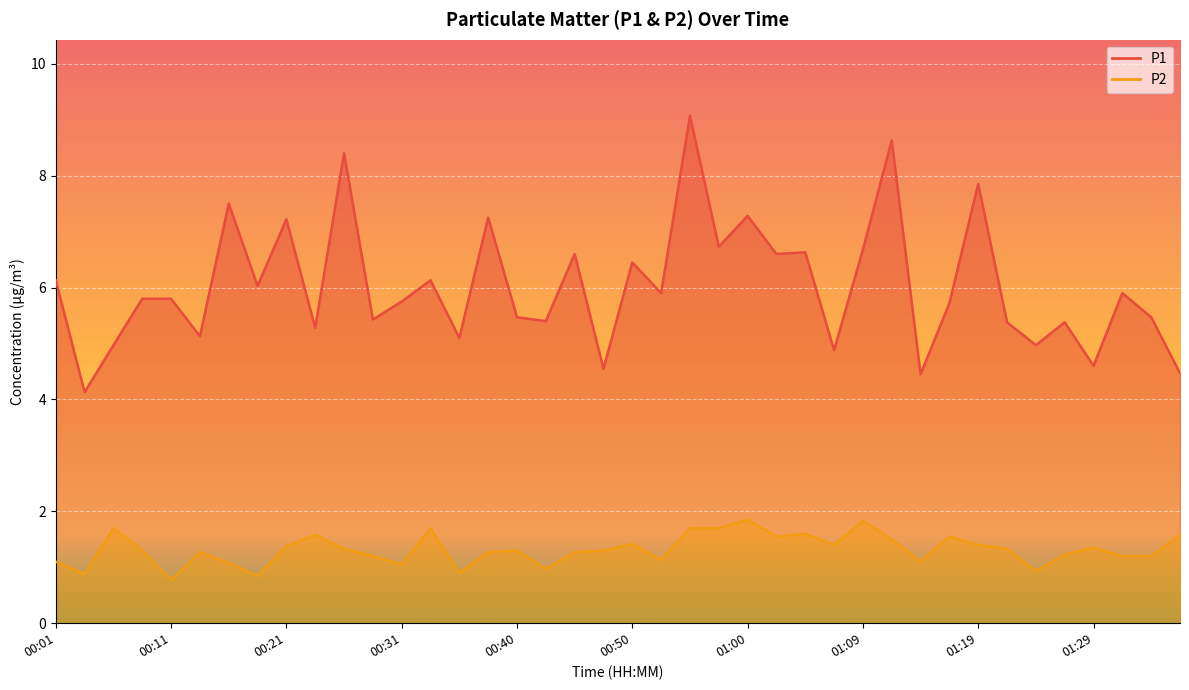

What is the difference between the second highest and second lowest values in the P1 series?

4.2